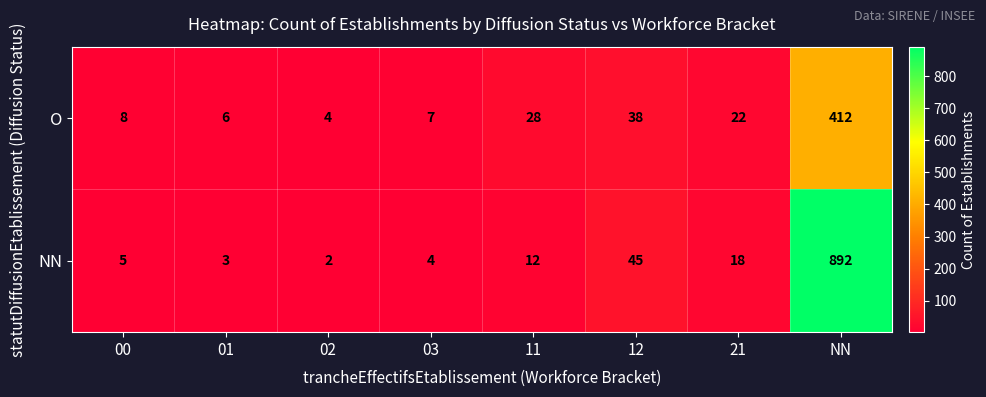

What is the average value of the NN series?

123